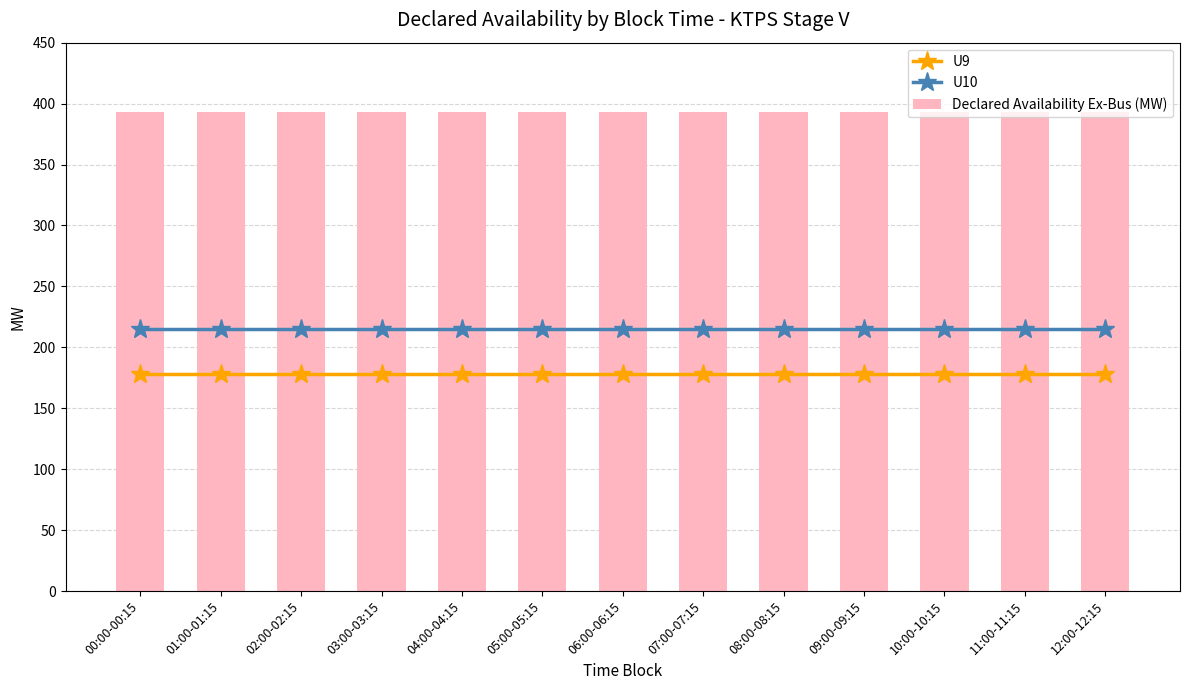

At 10:00-10:15, list the series in order from largest to smallest.

Declared Availability Ex-Bus (MW), U10, U9